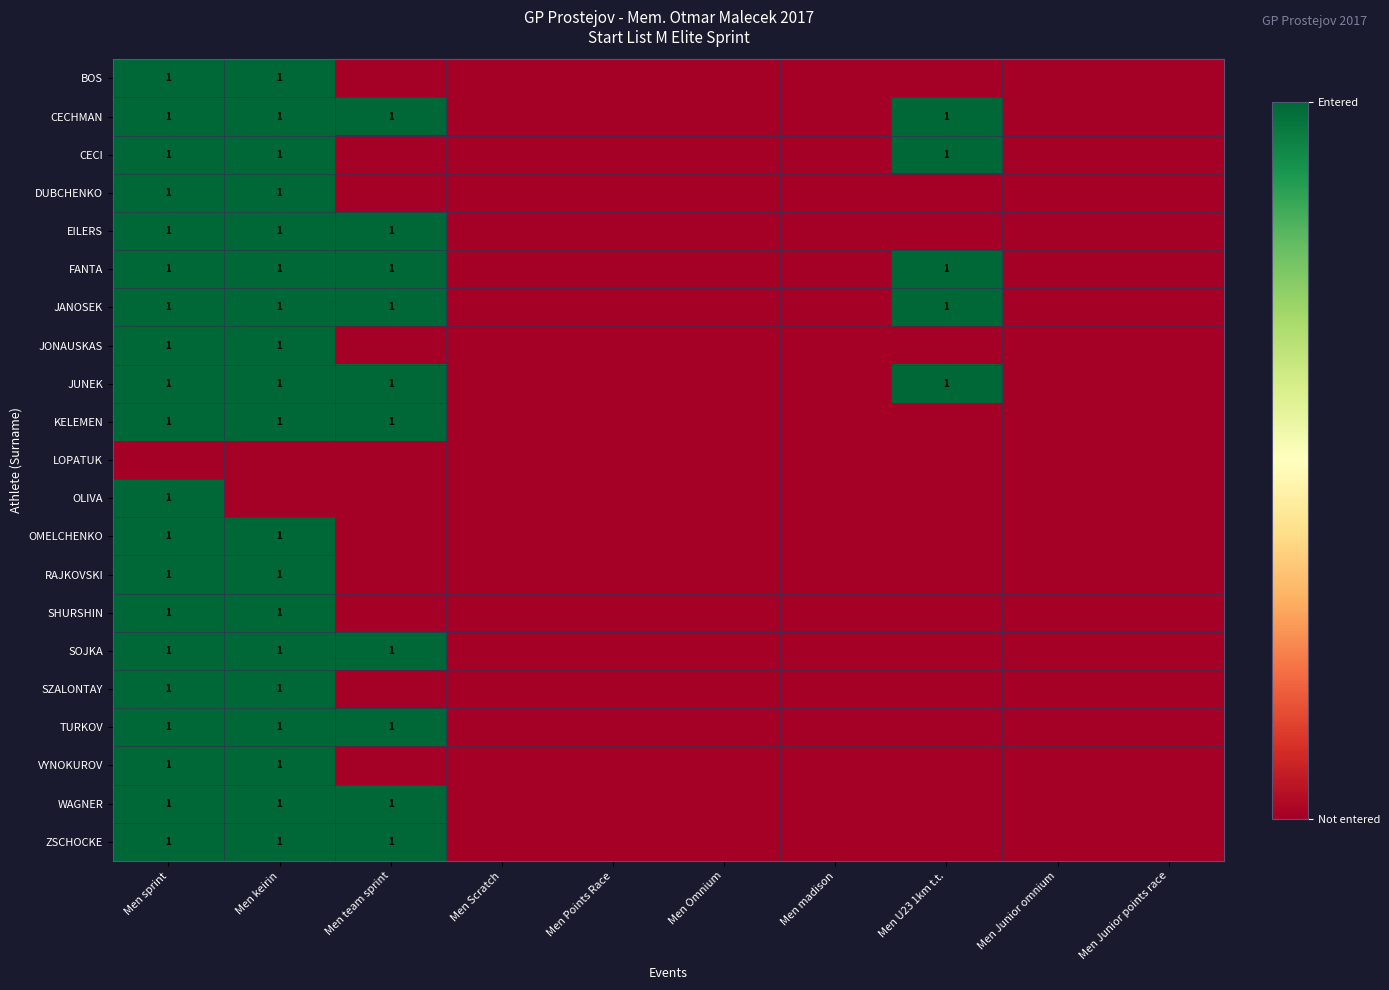

The value of FANTA at Men U23 1km t.t. is 1. True or false?

True